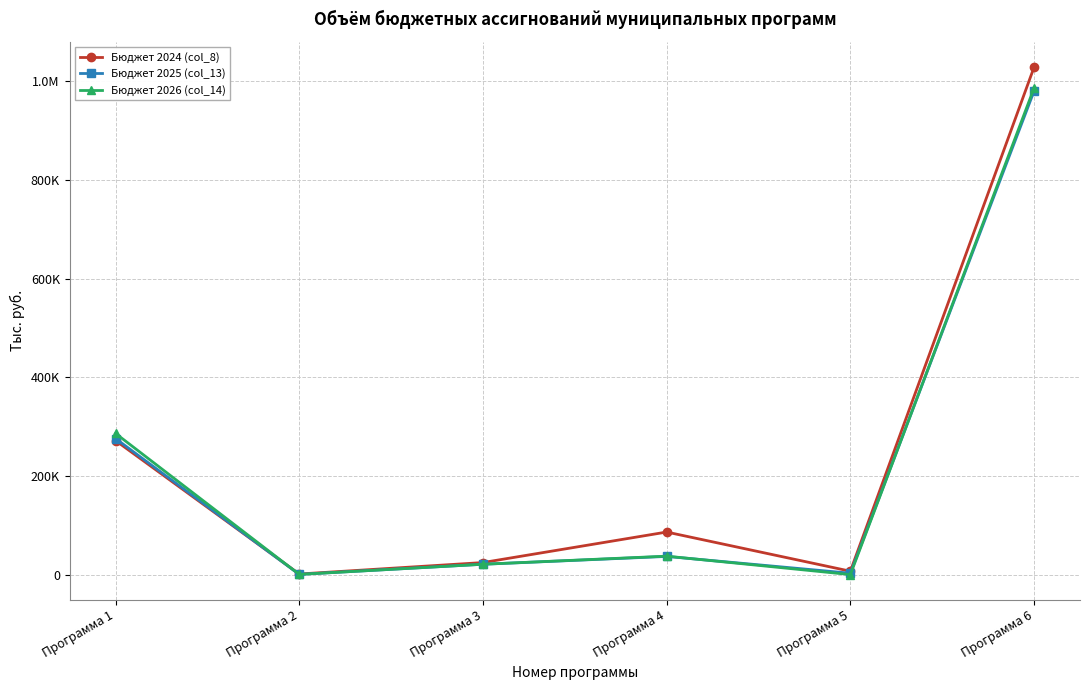

What are all the series names shown in the legend?

Бюджет 2024 (col_8), Бюджет 2025 (col_13), Бюджет 2026 (col_14)